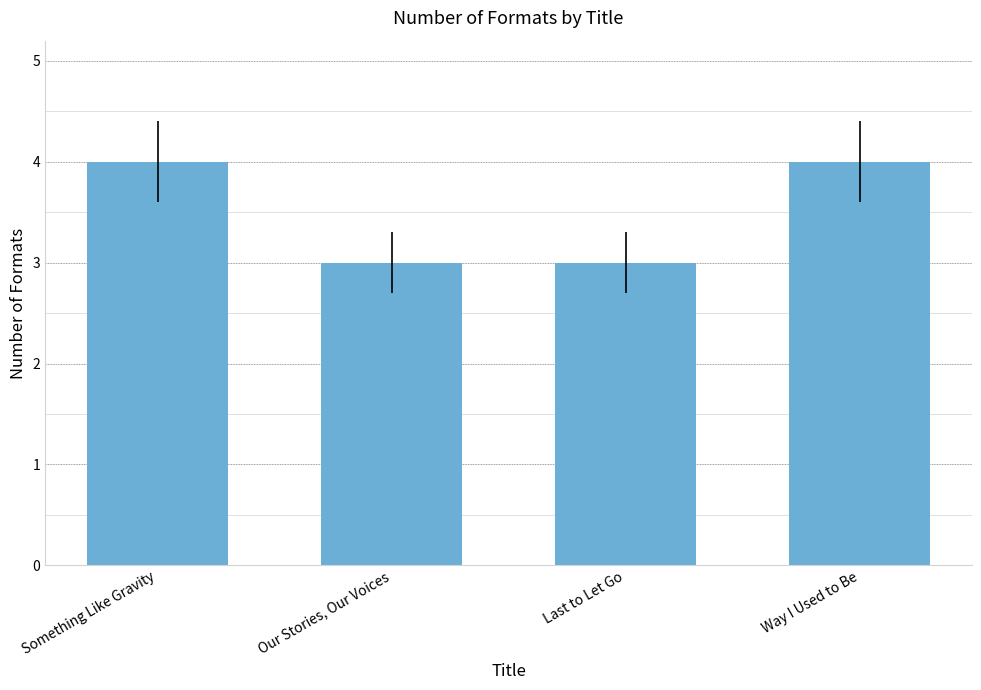

Reading left to right, what are all the values shown in this chart?

4	3	3	4